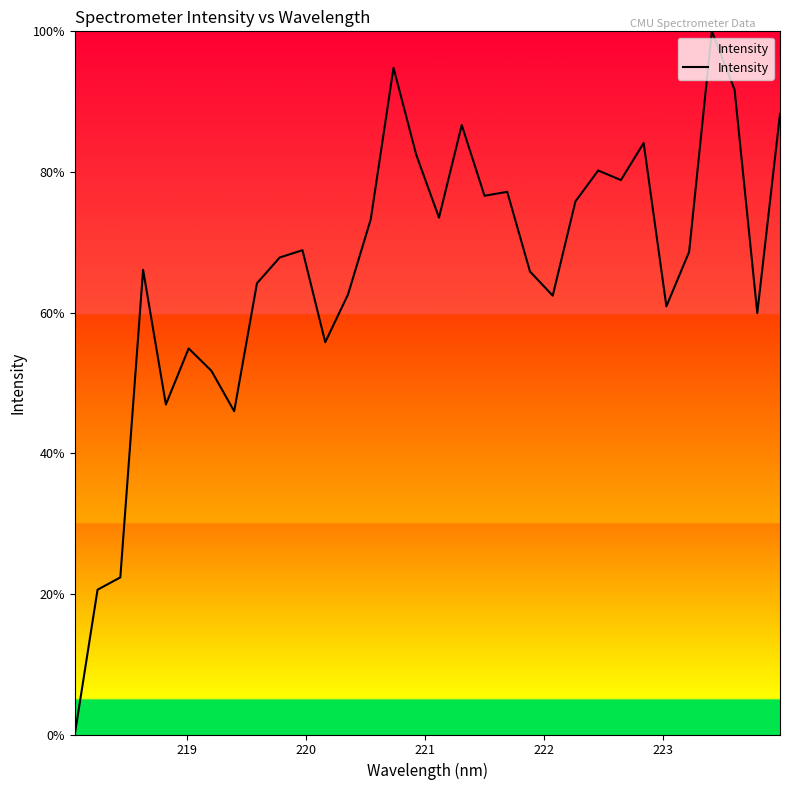

Reading left to right, list all the values displayed in this chart.

0.0	20.6	22.3	66.1	46.9	54.9	51.7	46.0	64.2	67.8	68.9	55.8	62.6	73.3	94.8	82.4	73.5	86.7	76.6	77.2	65.8	62.4	75.8	80.2	78.8	84.1	60.9	68.6	100.0	91.7	59.9	88.3